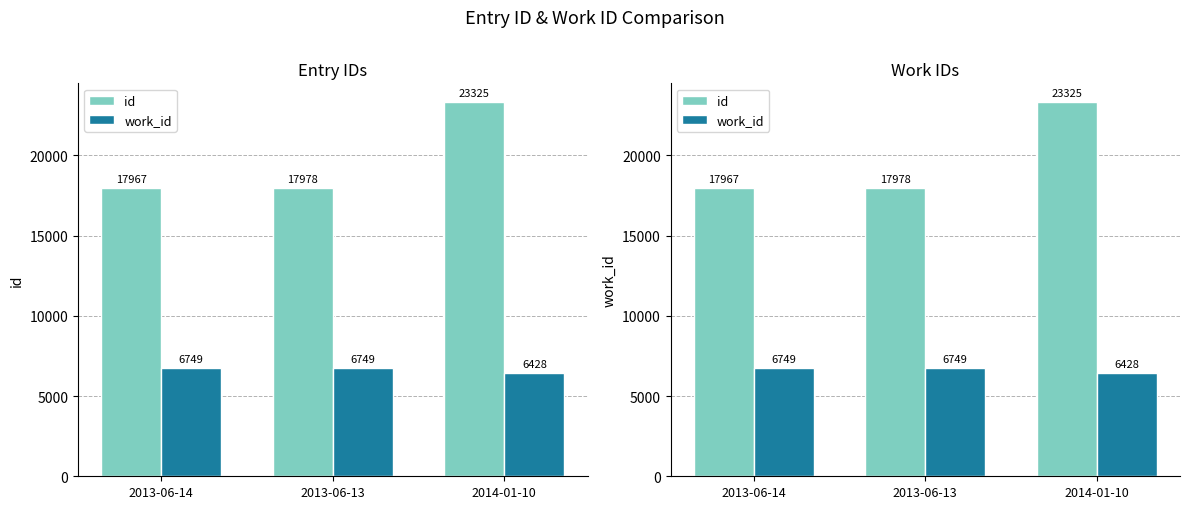

What is the value of the work_id bar at the 1st from the left?

6749